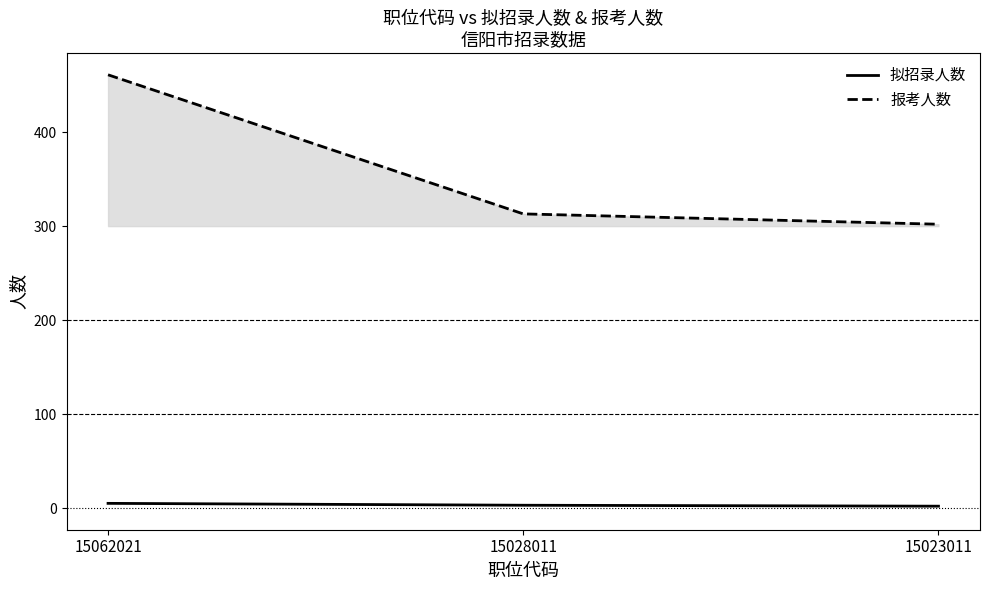

What is the maximum value shown in the chart?

461